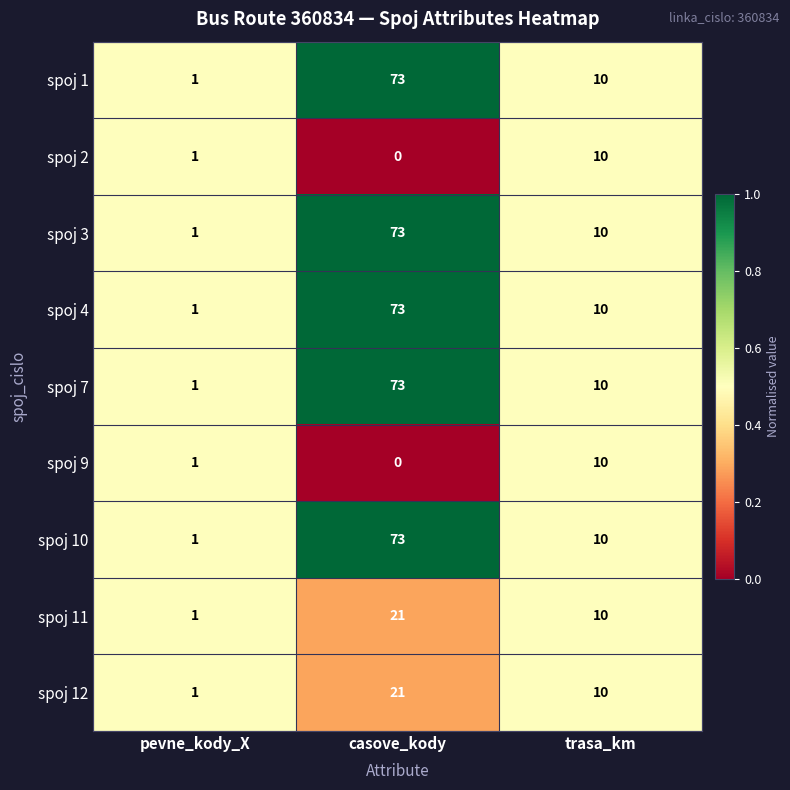

Reading right to left, transcribe all the data shown in this chart.

spoj 1: 10	73	1
spoj 2: 10	0	1
spoj 3: 10	73	1
spoj 4: 10	73	1
spoj 7: 10	73	1
spoj 9: 10	0	1
spoj 10: 10	73	1
spoj 11: 10	21	1
spoj 12: 10	21	1